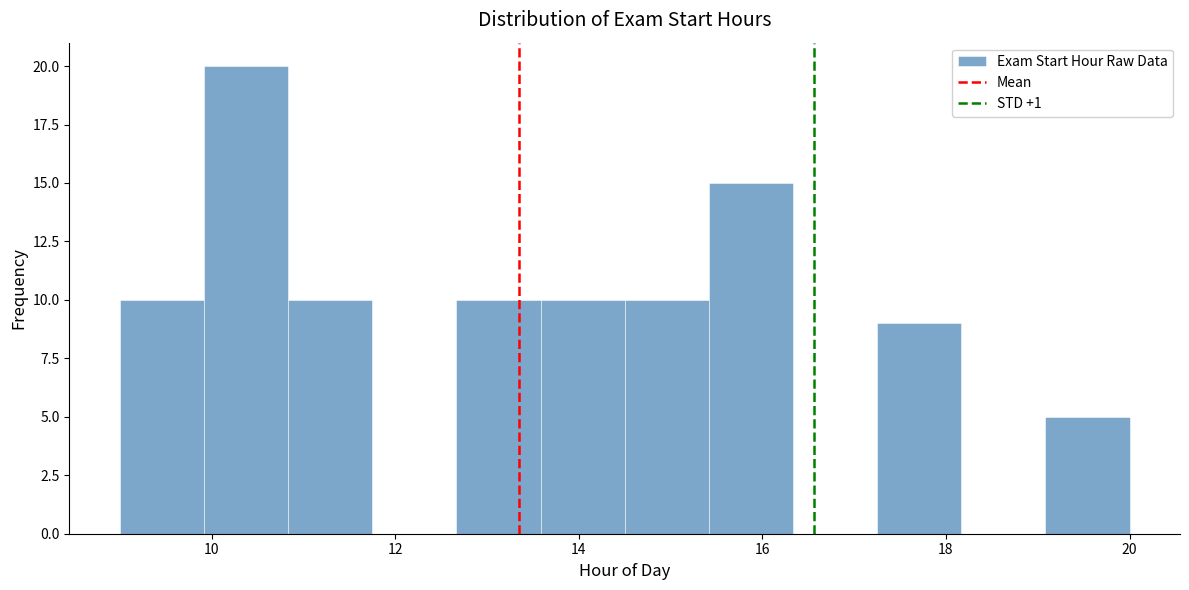

Reading left to right, list every bar in this chart as the range it spans on the x-axis followed by its height. Neither the bar edges nor the heights are printed on the chart, so give them approximately, as read against the axes.

9.0 to 10.0: 10
10.0 to 10.8: 20
10.8 to 11.8: 10
11.8 to 12.6: 0
12.6 to 13.6: 10
13.6 to 14.6: 10
14.6 to 15.4: 10
15.4 to 16.4: 15
16.4 to 17.2: 0
17.2 to 18.2: 9
18.2 to 19.0: 0
19.0 to 20.0: 5